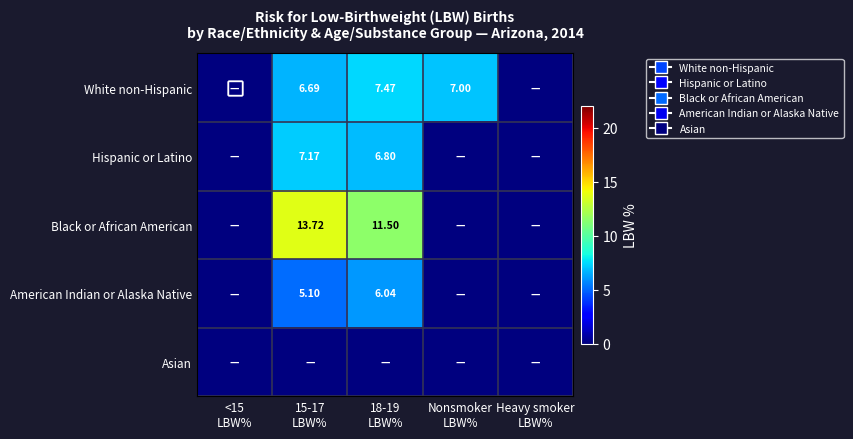

The White non-Hispanic series shows 0.0 at <15 LBW%. True or false?

True